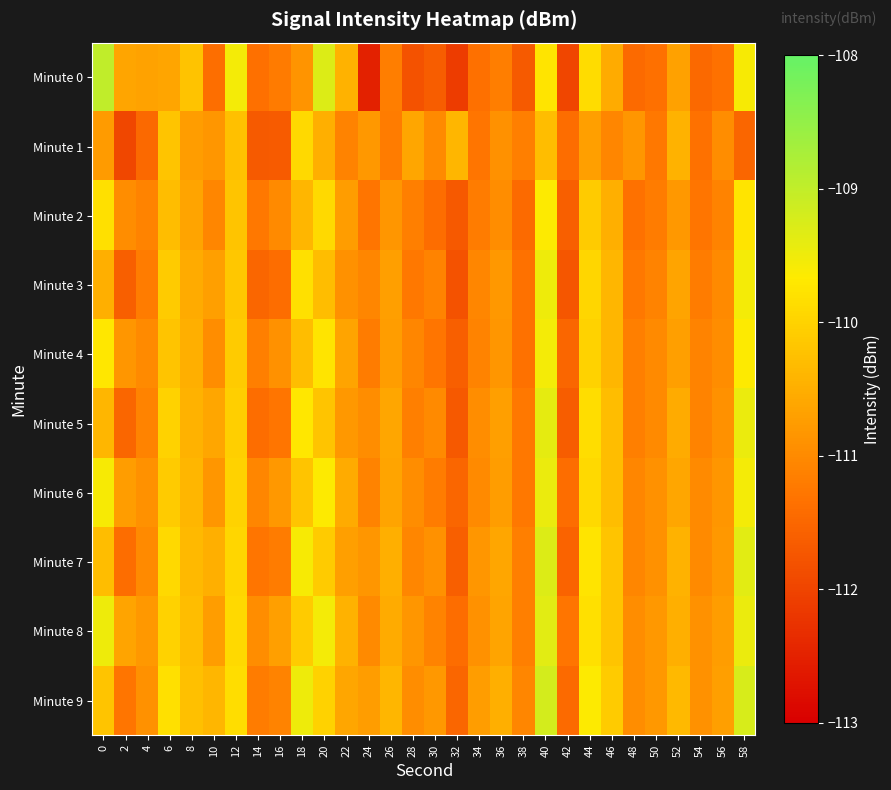

What is the maximum value shown in the chart?

-109.0